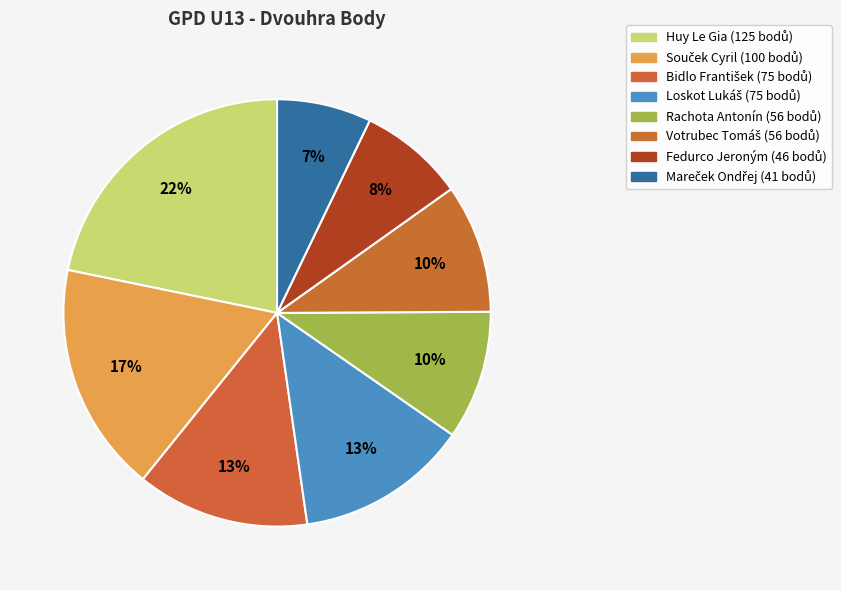

To the nearest percent, what percentage of the pie is Fedurco Jeroným?

8%